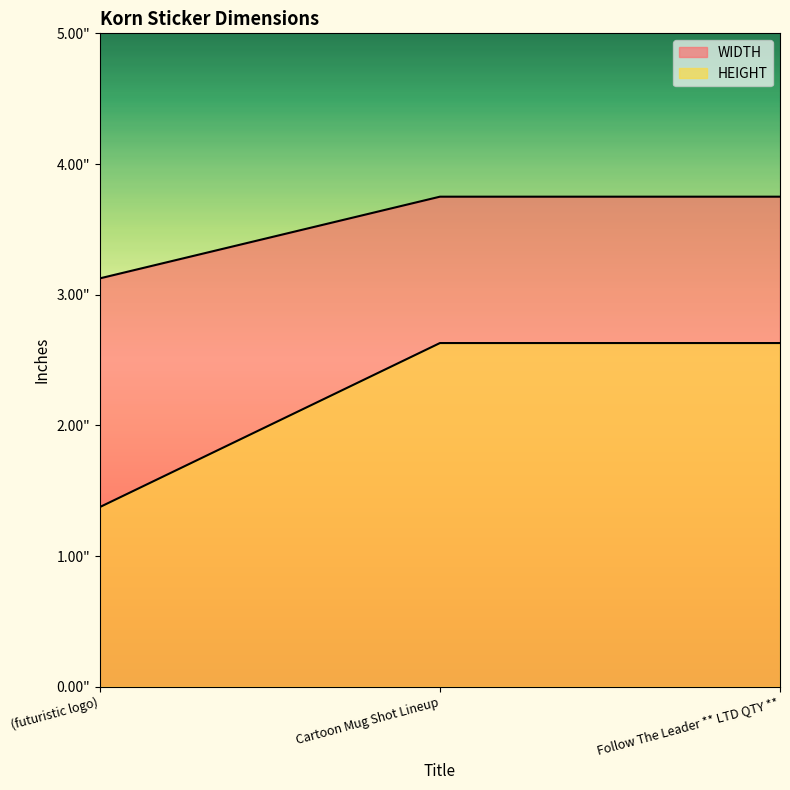

Is it true that WIDTH equals 5.1 at (futuristic logo)?

False